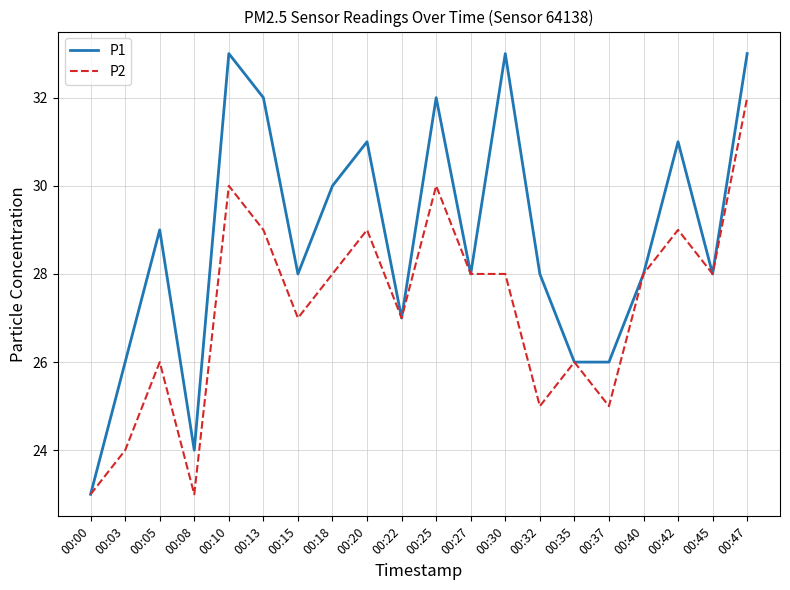

What are all the series names shown in the legend?

P1, P2